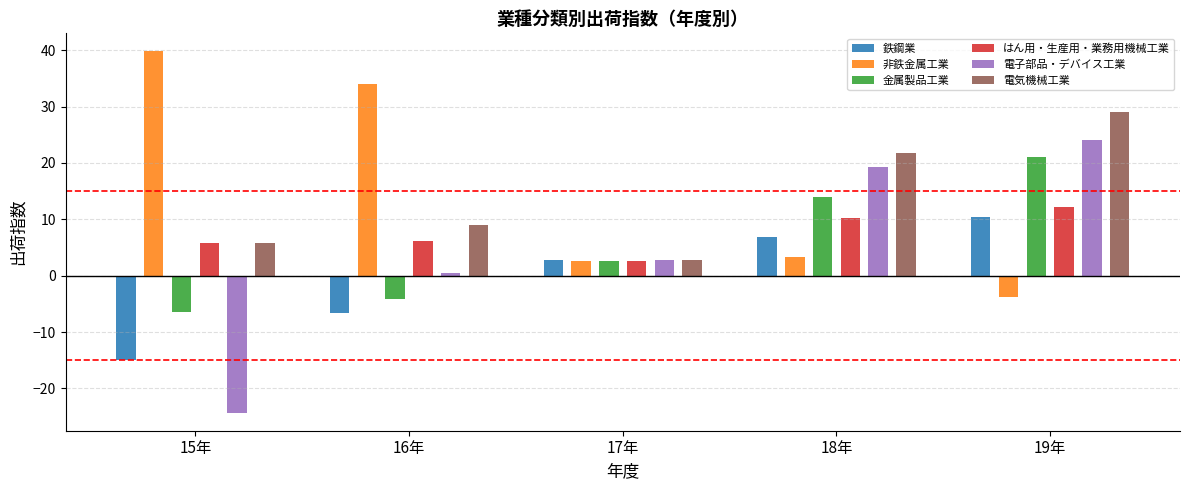

At which category is the sum across all series the highest?

19年